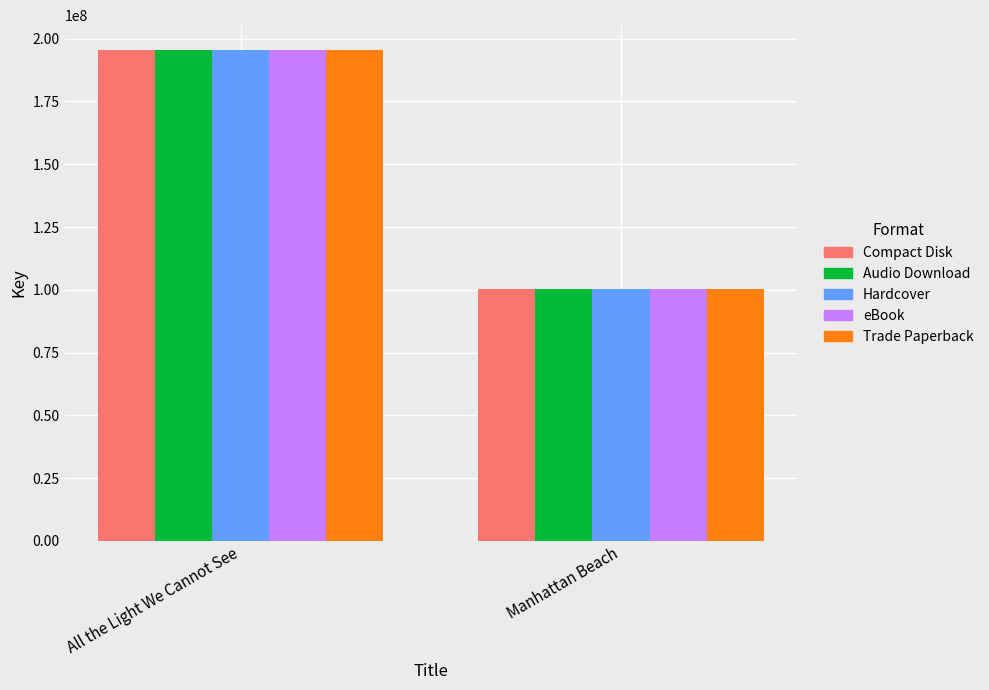

Reading left to right, list all the values displayed in this chart.

Compact Disk: 195607974	100161389
Audio Download: 195607974	100161389
Hardcover: 195607974	100161389
eBook: 195607974	100161389
Trade Paperback: 195607974	100161389